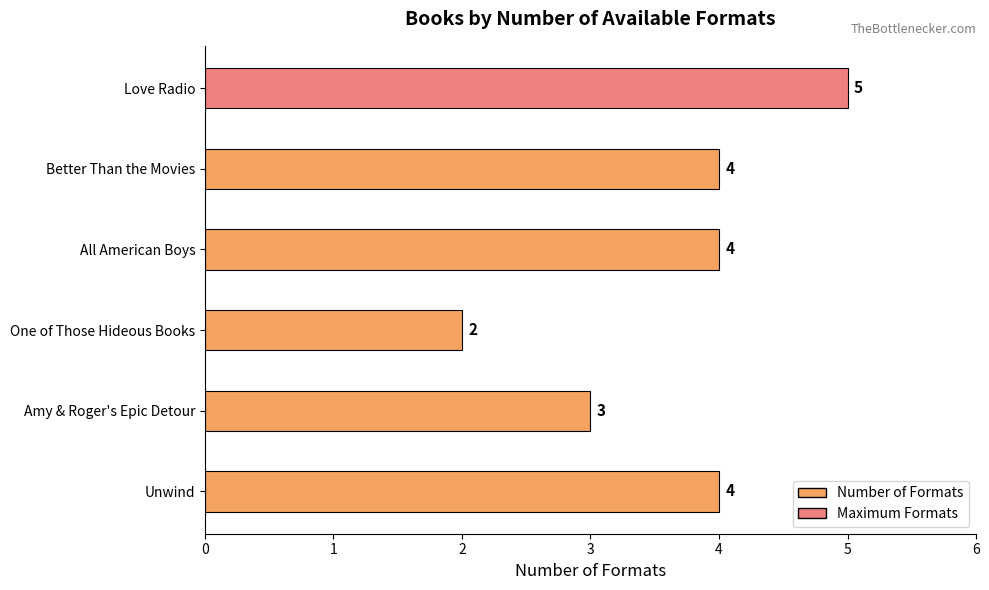

How many data points does each series have?

6